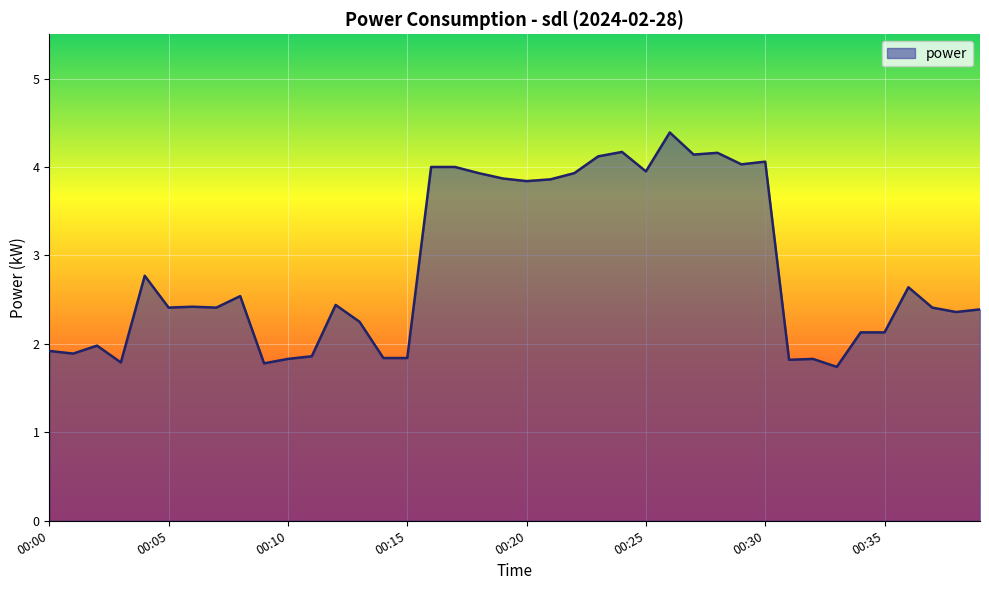

How many series are shown in this chart?

1